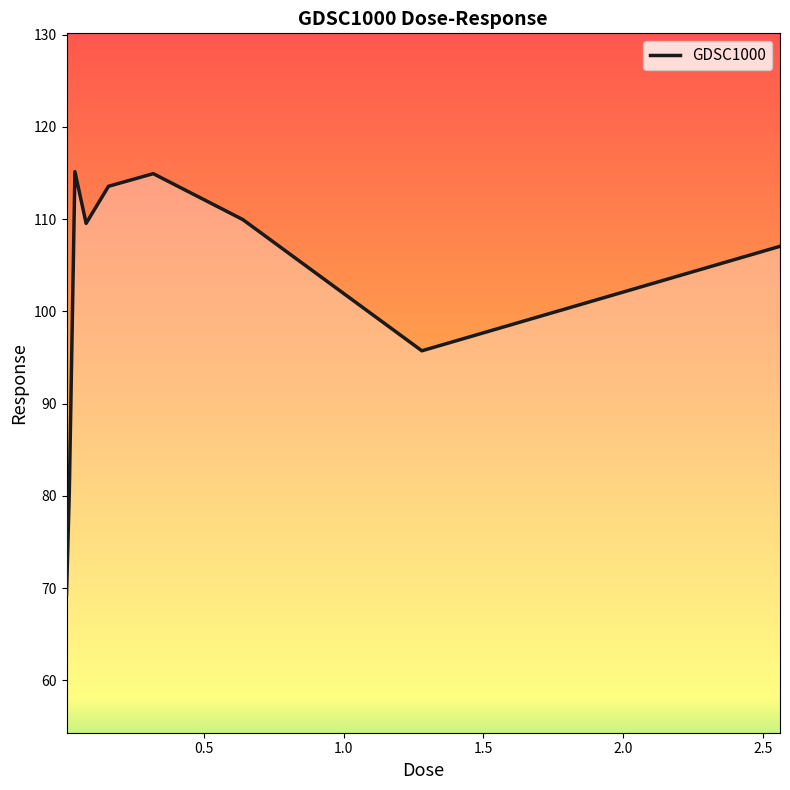

What is the greatest value displayed?

115.2